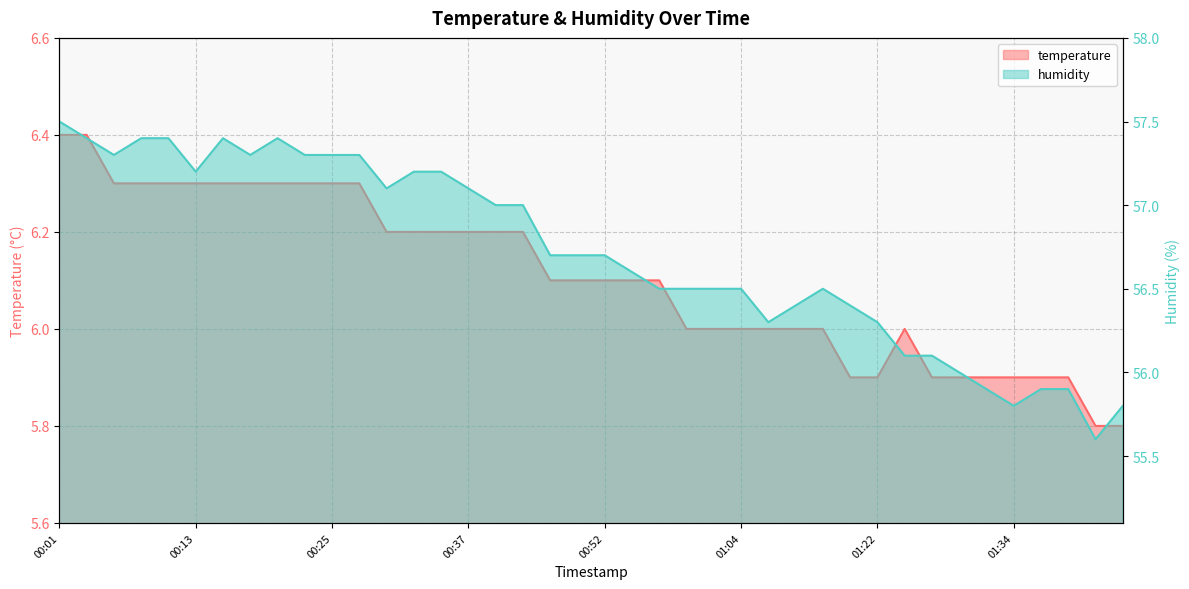

List the labels in order of humidity value, largest first.

00:01, 00:03, 00:08, 00:10, 00:15, 00:20, 00:05, 00:18, 00:22, 00:25, 00:27, 00:13, 00:32, 00:35, 00:30, 00:37, 00:40, 00:42, 00:47, 00:49, 00:52, 00:54, 00:57, 00:59, 01:02, 01:04, 01:14, 01:12, 01:19, 01:09, 01:22, 01:24, 01:27, 01:29, 01:32, 01:37, 01:42, 01:34, 01:47, 01:45